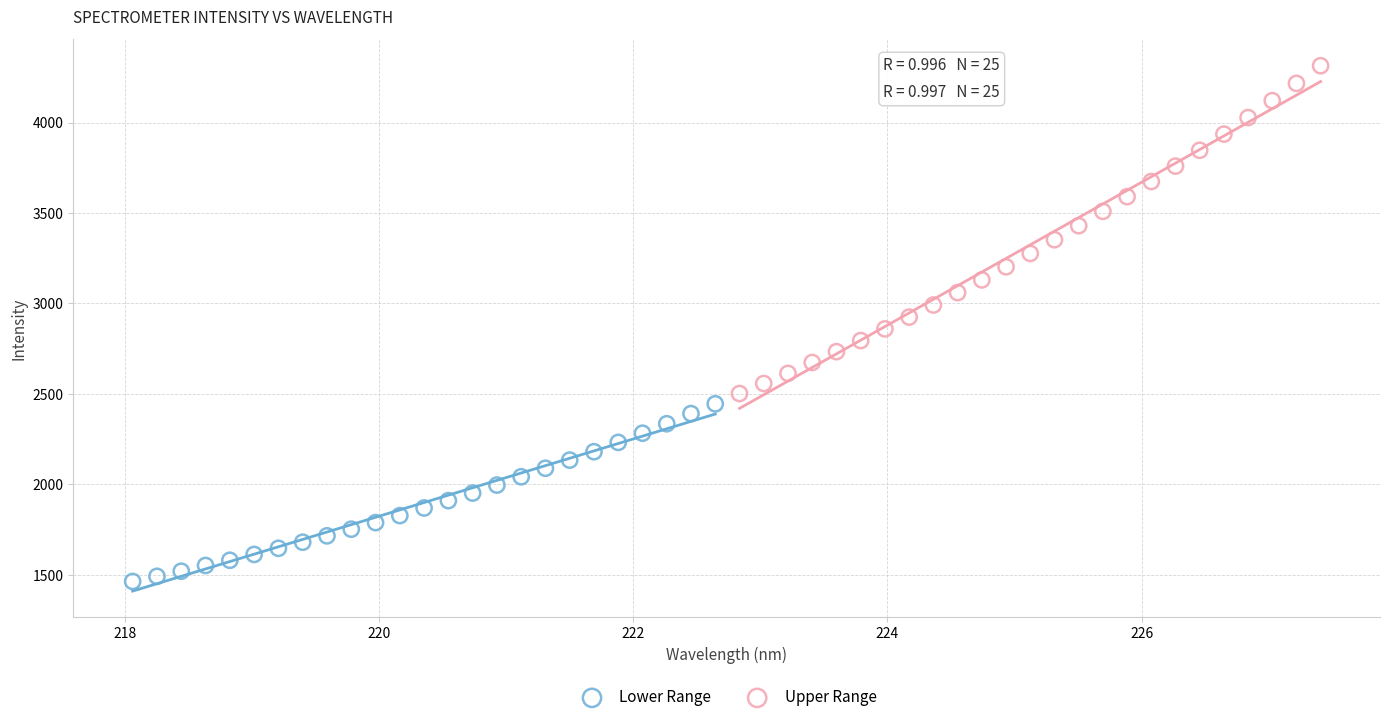

What are all the series names shown in the legend?

Lower Range, Upper Range